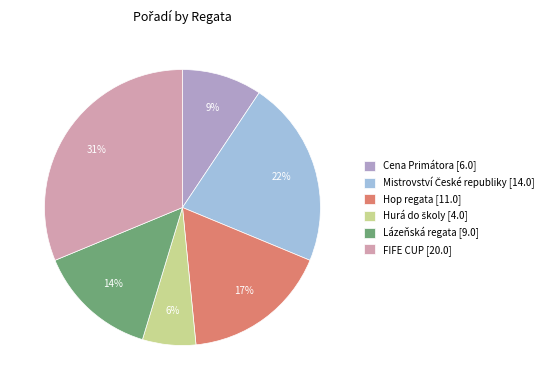

The Lázeňská regata [9.0] slice represents 14% of the pie. True or false?

True